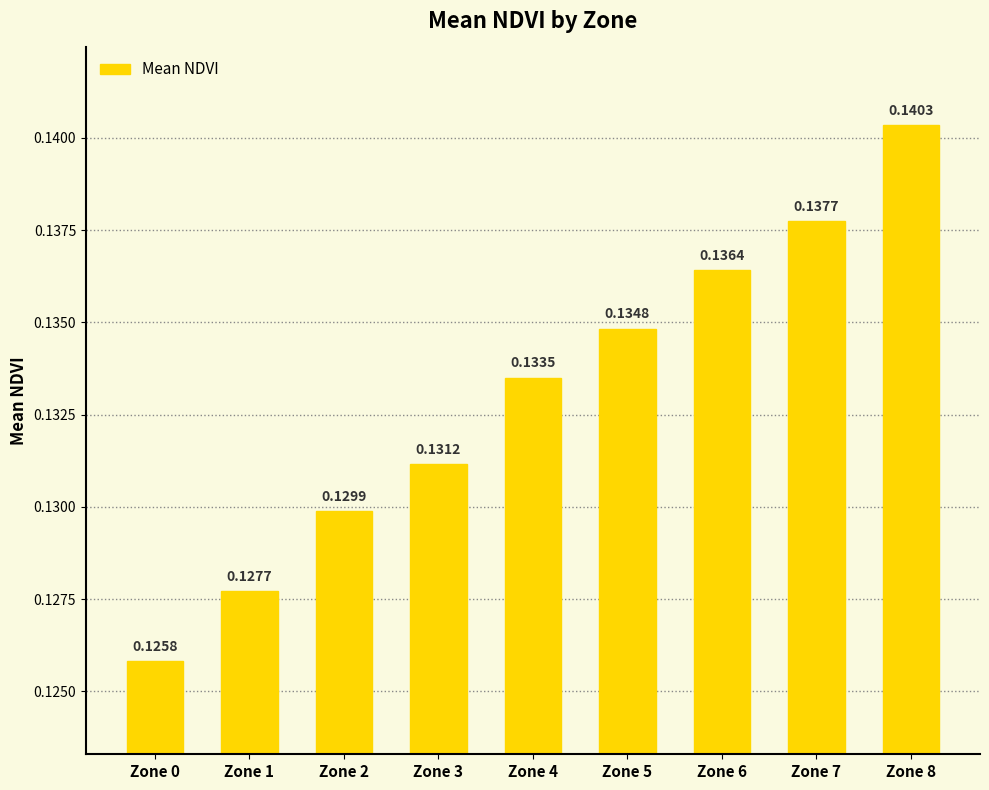

How many values are between 0 and 1?

9